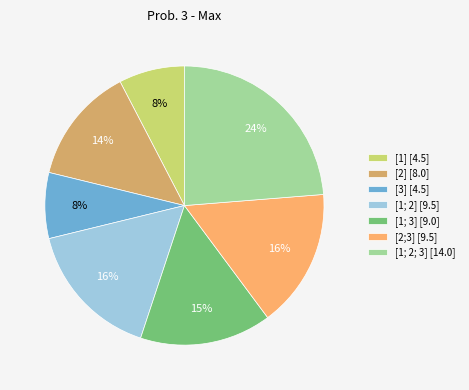

Which slice is the largest?

[1; 2; 3]